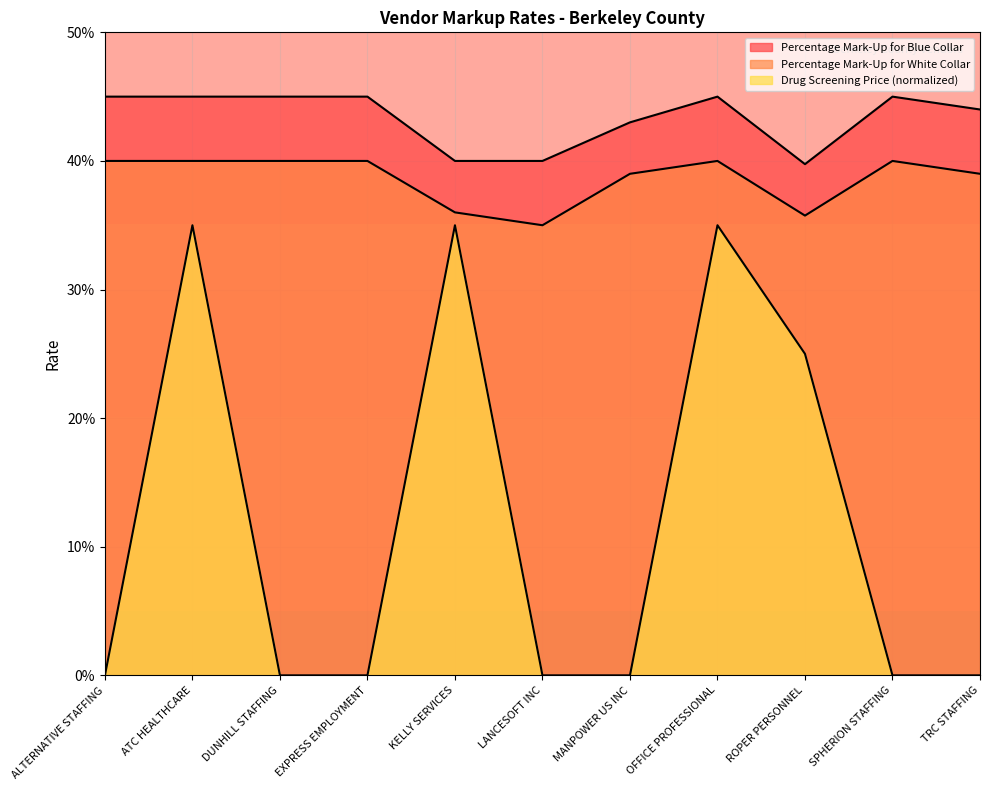

Which category has the highest value in the Drug Screening Price (normalized) series?

ATC HEALTHCARE